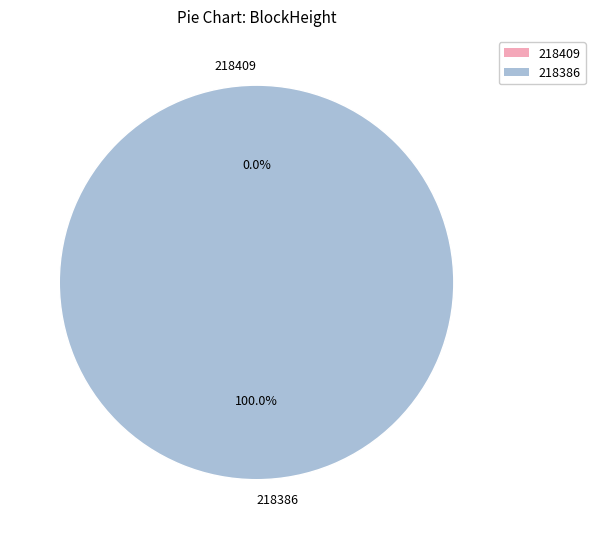

Which slice is the smallest?

218409